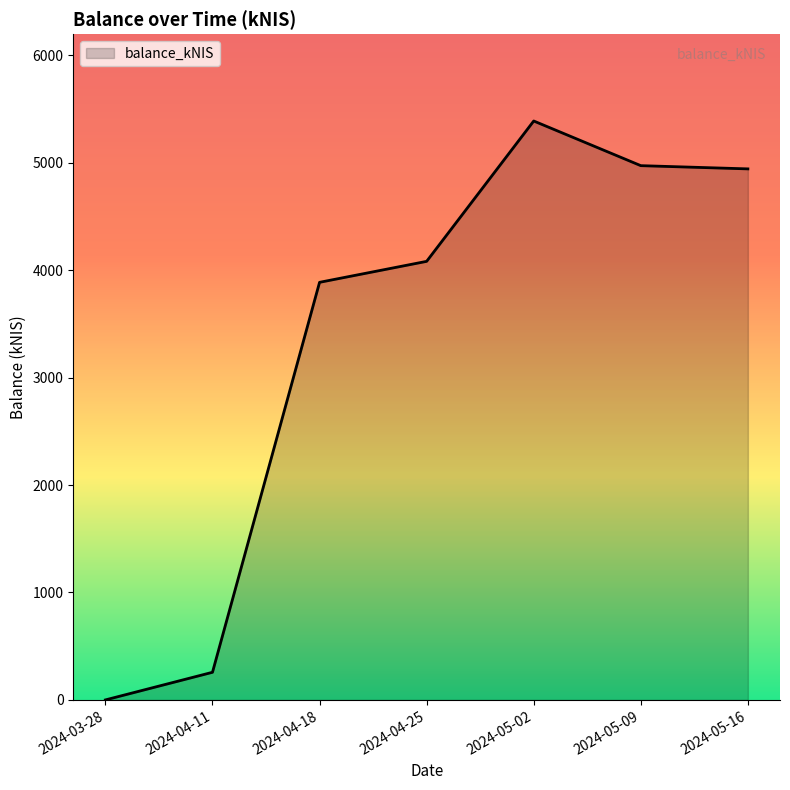

Where does the data first go above 4082?

2024-04-25